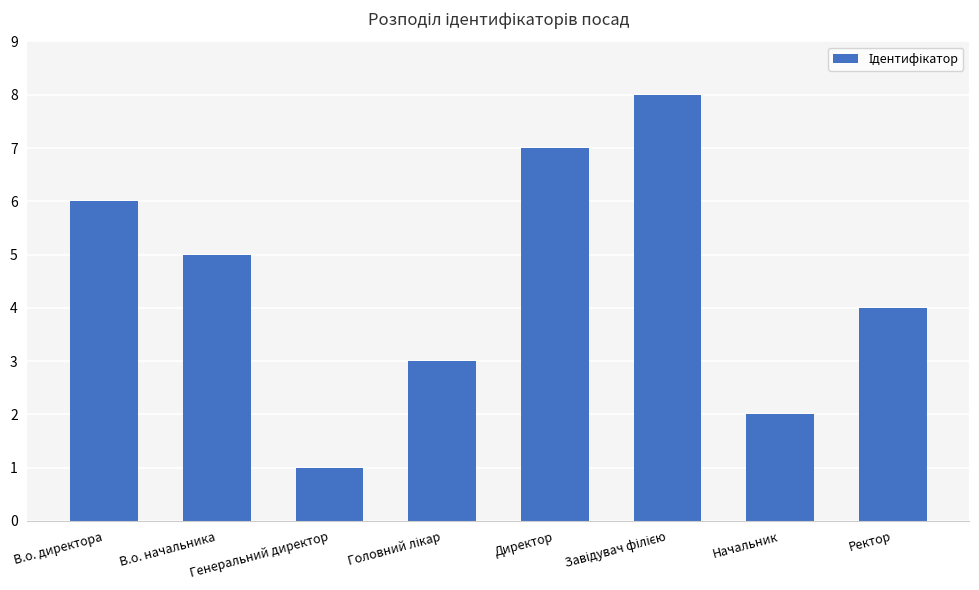

What is the maximum value shown in the chart?

8